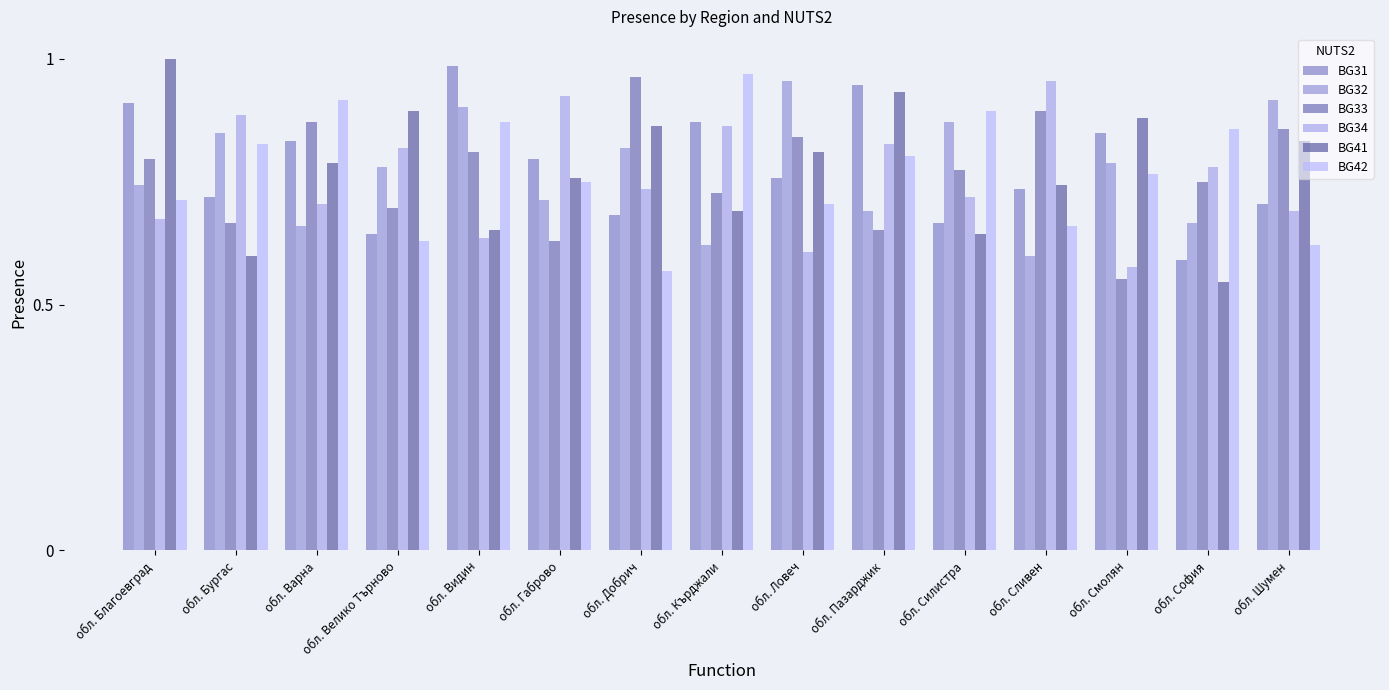

What is the spread (max minus min) of values at обл. Бургас?

0.3